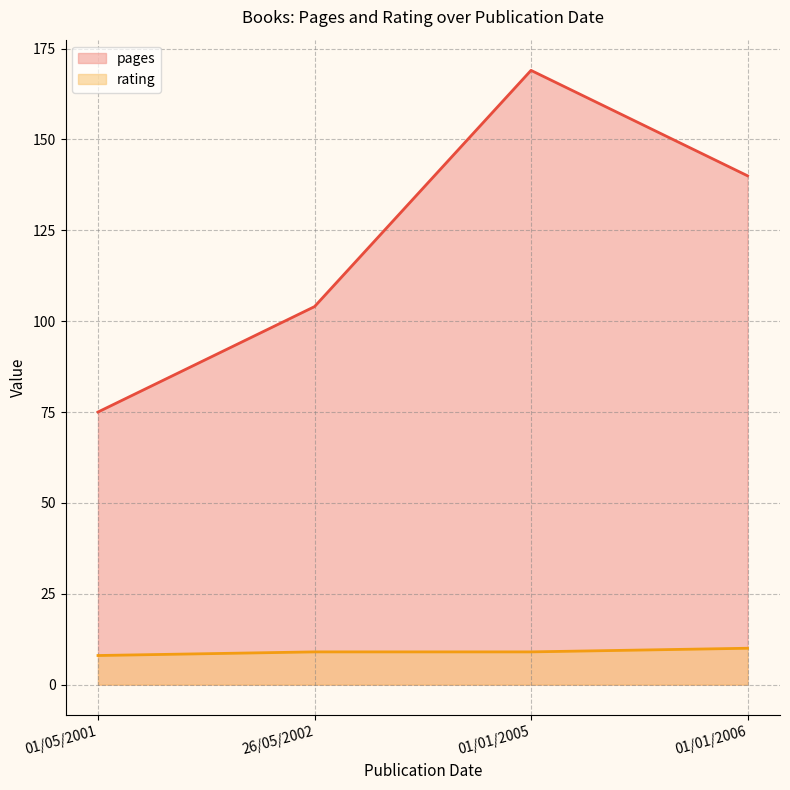

What is the difference between the pages (line) values at 26/05/2002 and 01/01/2005?

65